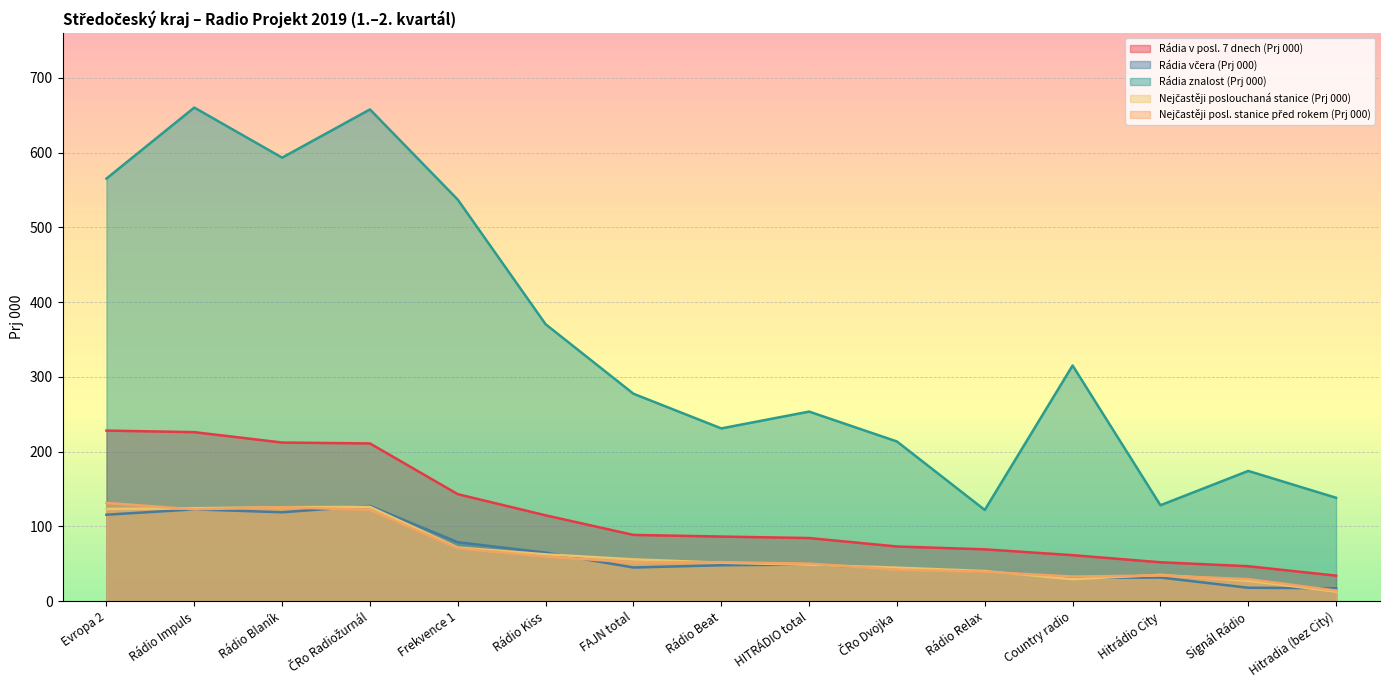

What are all the series names shown in the legend?

Rádia v posl. 7 dnech (Prj 000), Rádia včera (Prj 000), Rádia znalost (Prj 000), Nejčastěji poslouchaná stanice (Prj 000), Nejčastěji posl. stanice před rokem (Prj 000)